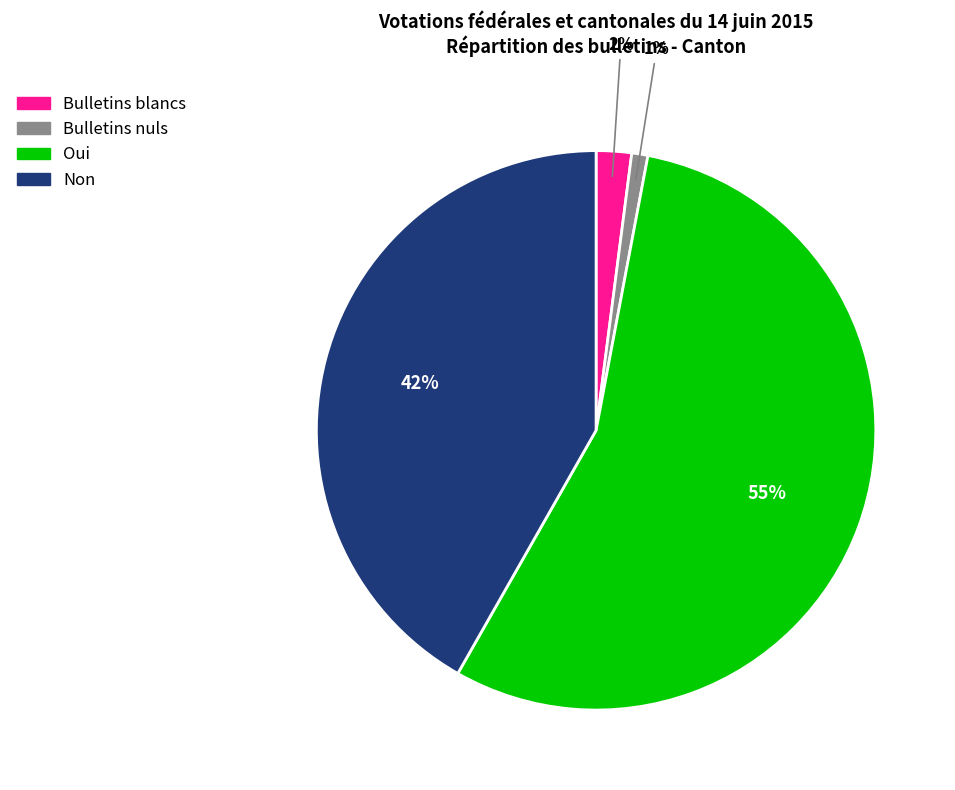

Is there a majority slice in this chart?

Yes